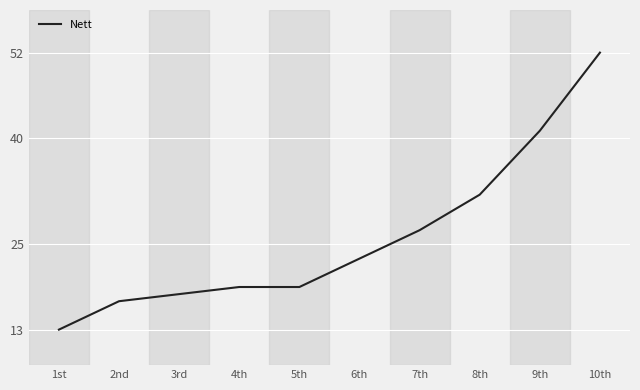

What is the difference between the maximum and second lowest values?

35